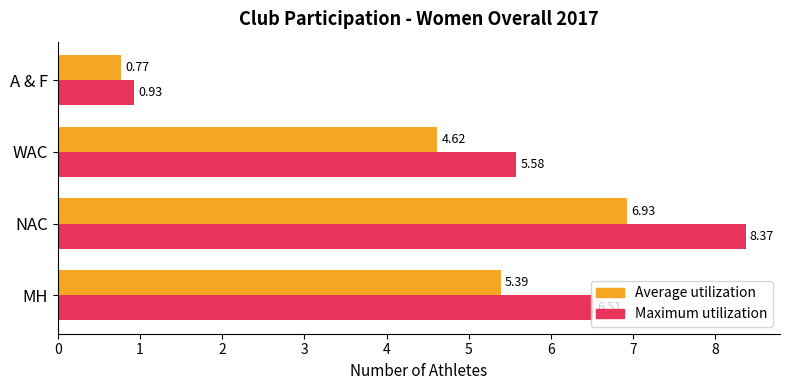

Rank the categories by Average utilization value from highest to lowest.

NAC, MH, WAC, A & F